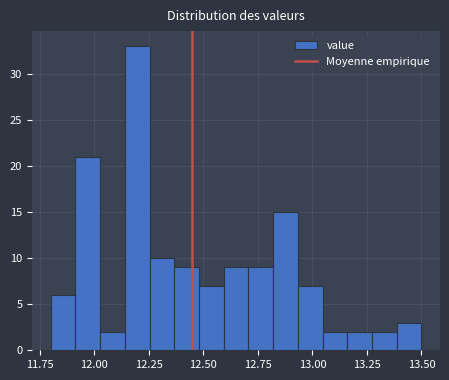

Read against the x-axis, roughly where is the centre of the tallest bar?

12.20